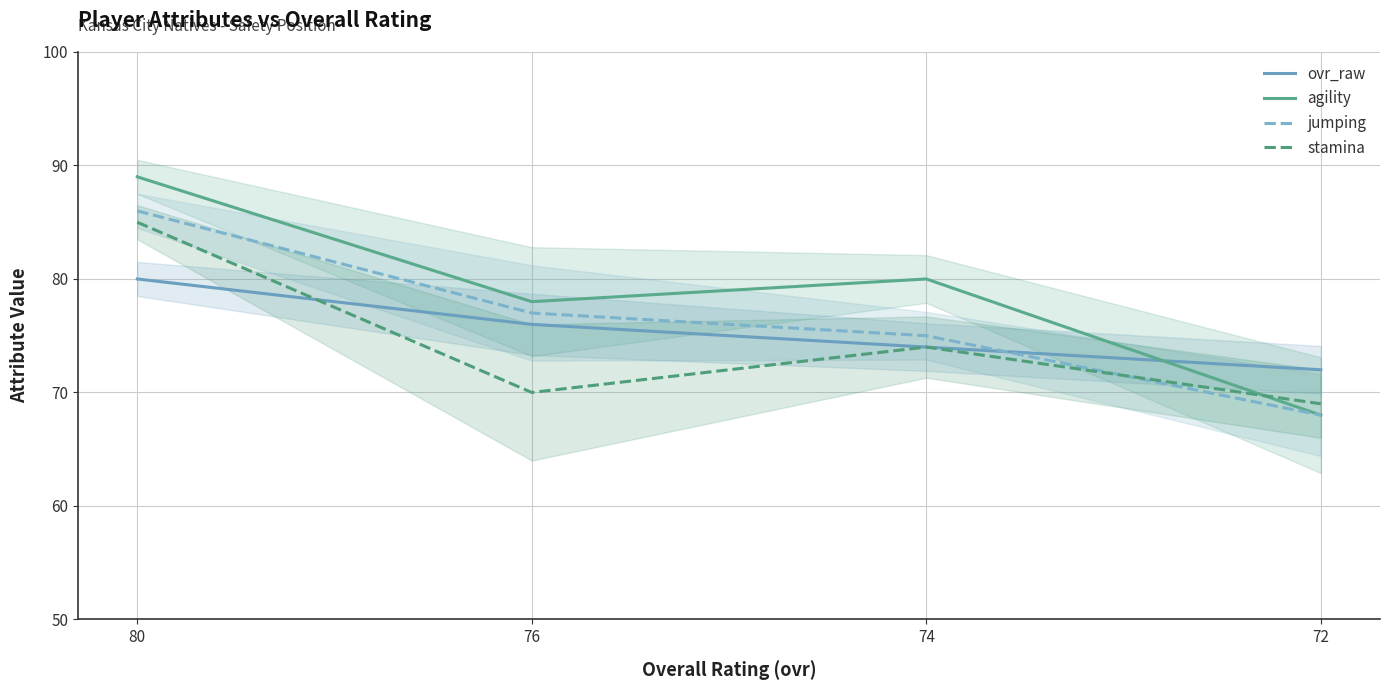

Which label corresponds to the smallest value in the chart?

72